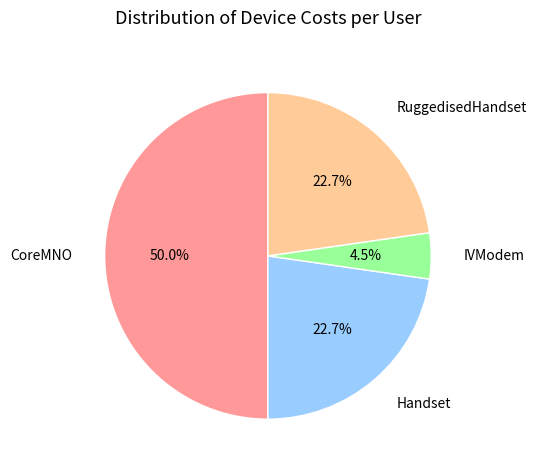

What is the largest slice in the pie chart?

CoreMNO